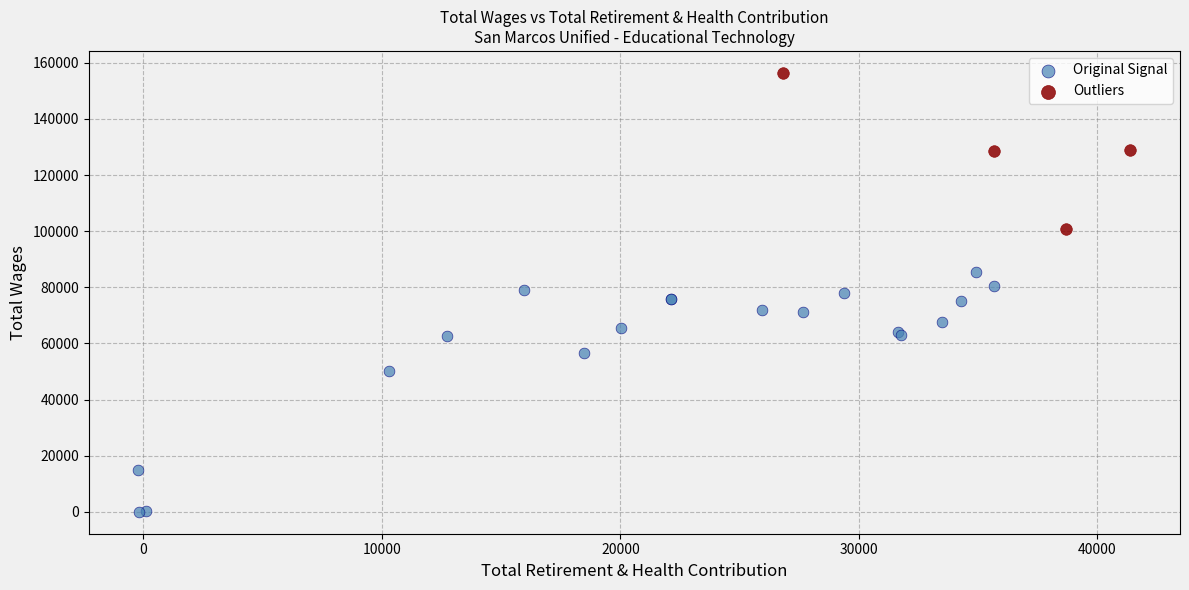

Which series has the largest Y range (max minus min)?

Original Signal